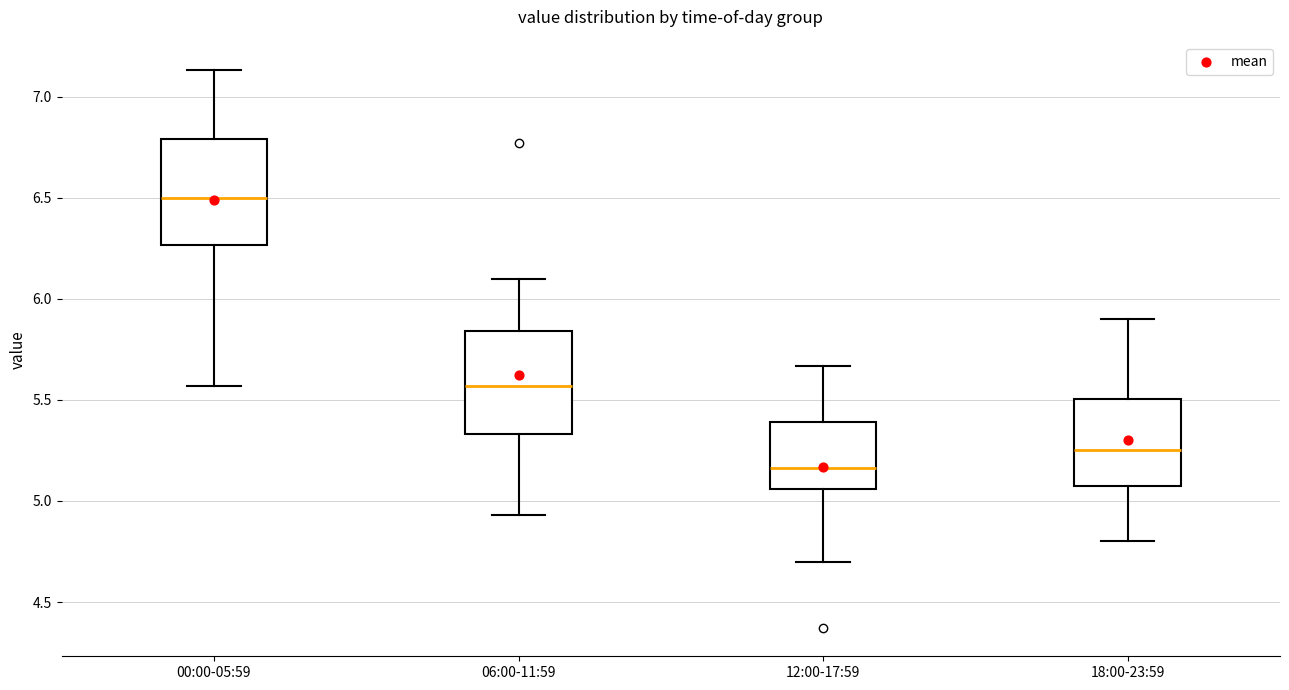

Where does the lower whisker of the box for 18:00-23:59 end on the y-axis? The values are not printed on the chart, so give them approximately, as read against the axis.

4.80